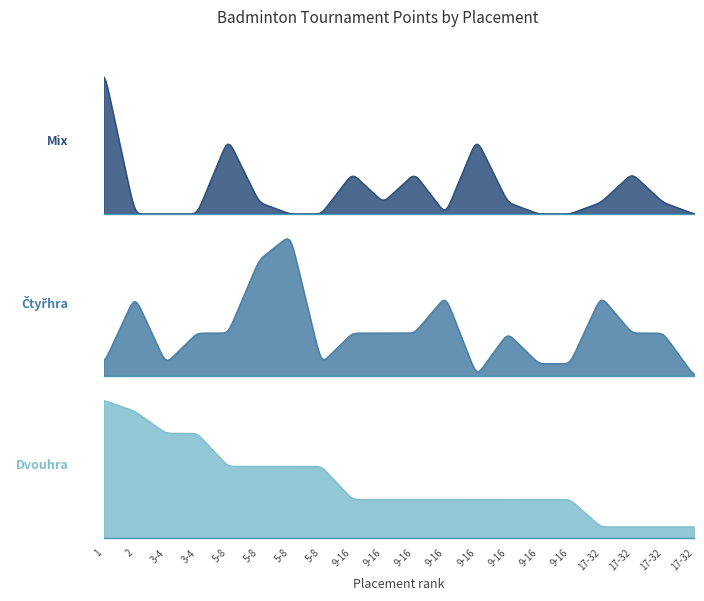

What is the value of the Čtyřhra point at the 7th from the left?

280